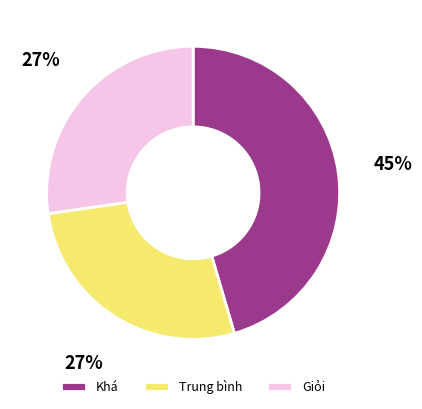

Is there any slice that represents more than half of the pie?

No